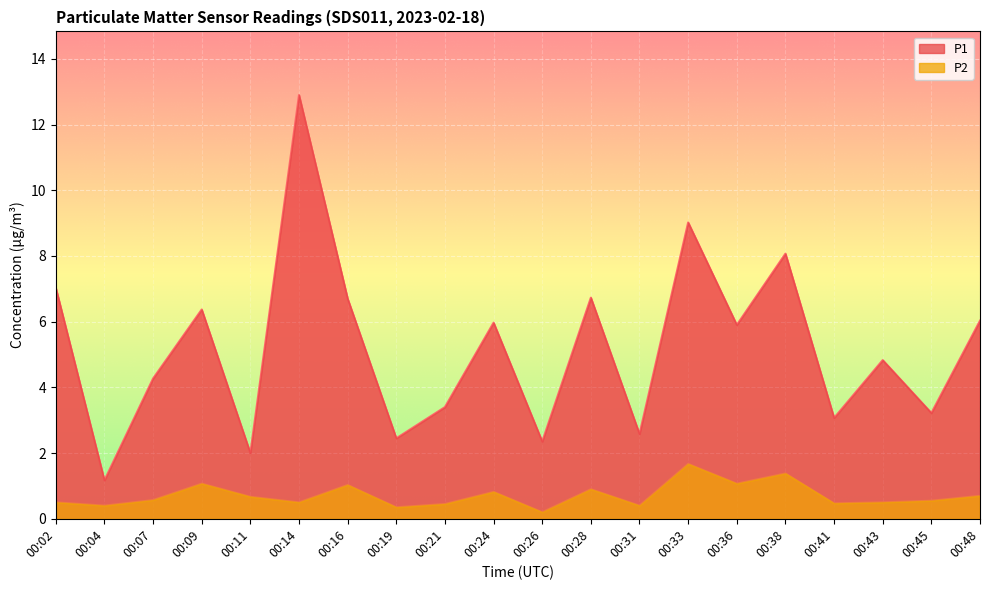

Reading right to left, transcribe all the data shown in this chart.

P1: 6.0	3.2	4.8	3.1	8.1	5.9	9.0	2.6	6.7	2.4	6.0	3.4	2.5	6.7	12.9	2.0	6.4	4.3	1.2	7.0
P2: 0.7	0.6	0.5	0.5	1.4	1.1	1.7	0.4	0.9	0.2	0.8	0.5	0.3	1.0	0.5	0.7	1.1	0.6	0.4	0.5